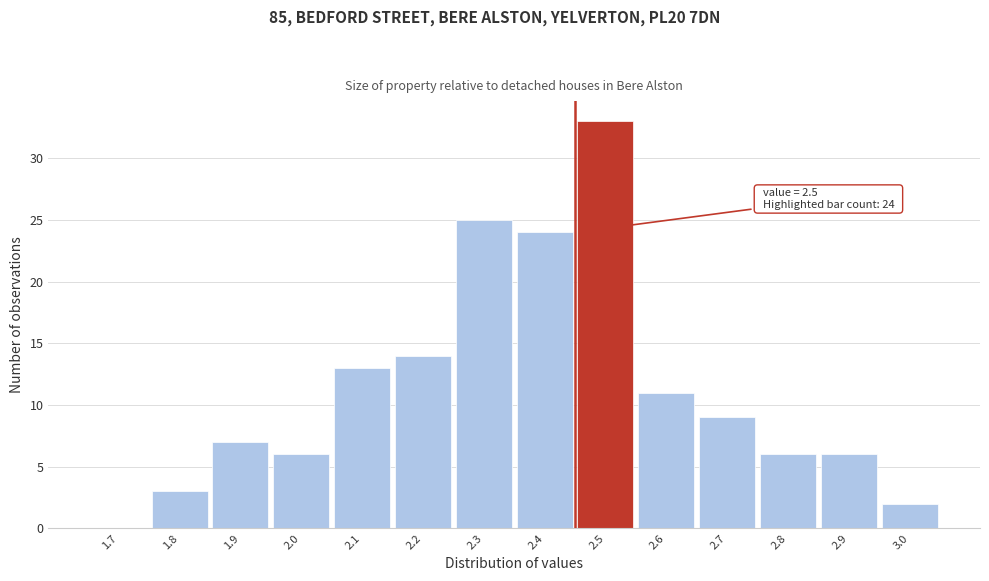

Reading left to right, extract all data points from this chart.

1.7=0	1.8=3	1.9=7	2.0=6	2.1=13	2.2=14	2.3=25	2.4=24	2.5=33	2.6=11	2.7=9	2.8=6	2.9=6	3.0=2